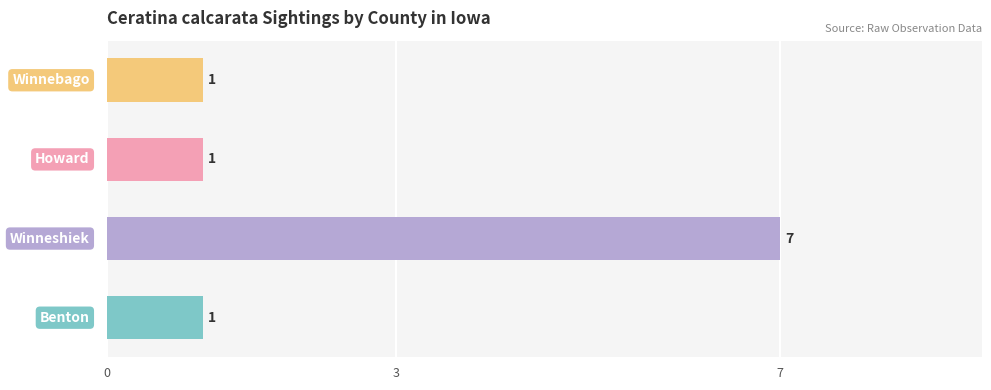

How many values are between 1 and 7?

4